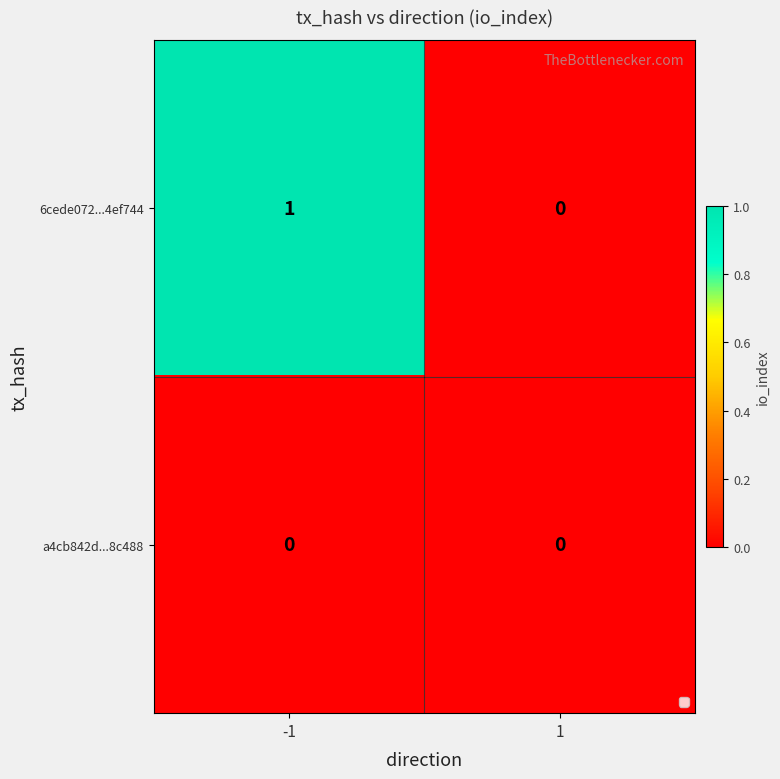

Which series changed the most between -1 and 1?

6cede072...4ef744